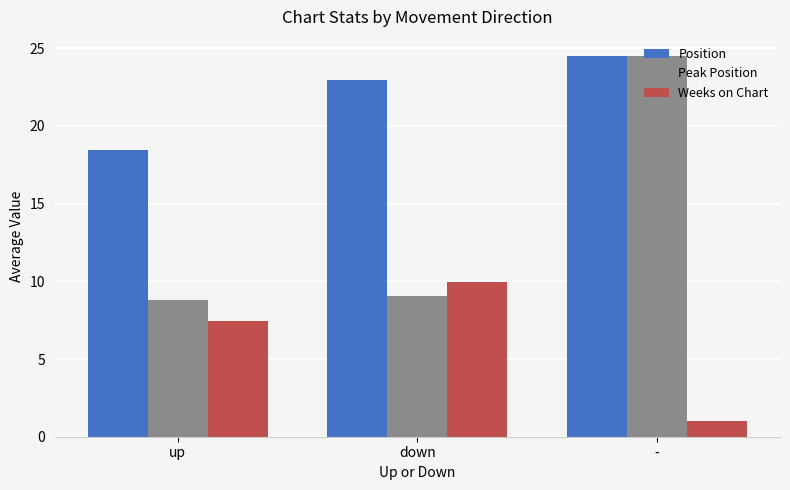

Rank the series at up from highest to lowest value.

Position, Peak Position, Weeks on Chart